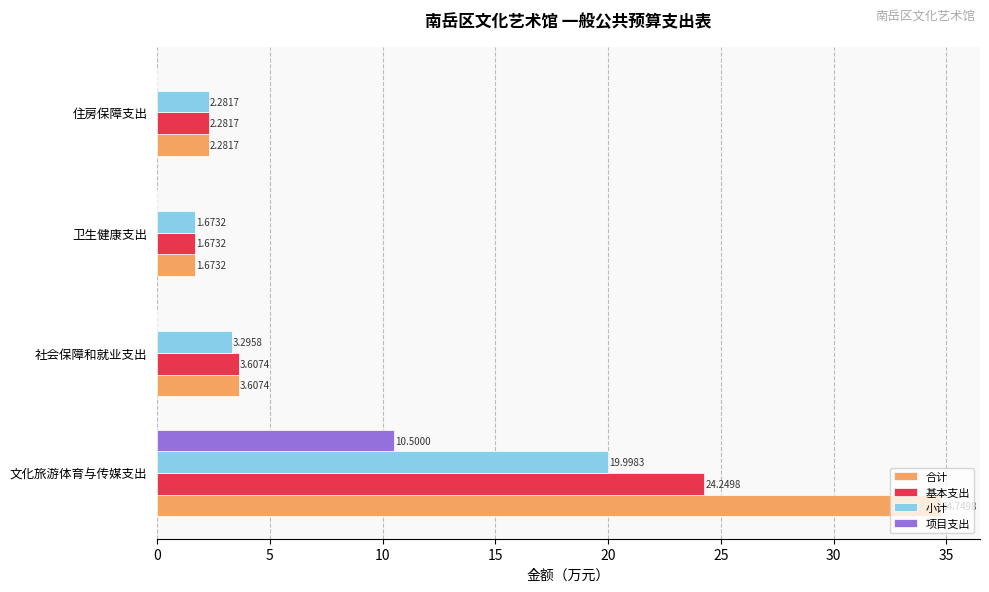

What is the sum of all 项目支出 values?

10.5